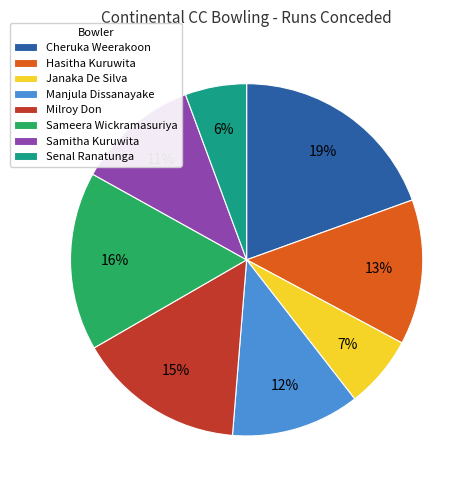

Do Samitha Kuruwita and Manjula Dissanayake together represent more than half of the pie?

No